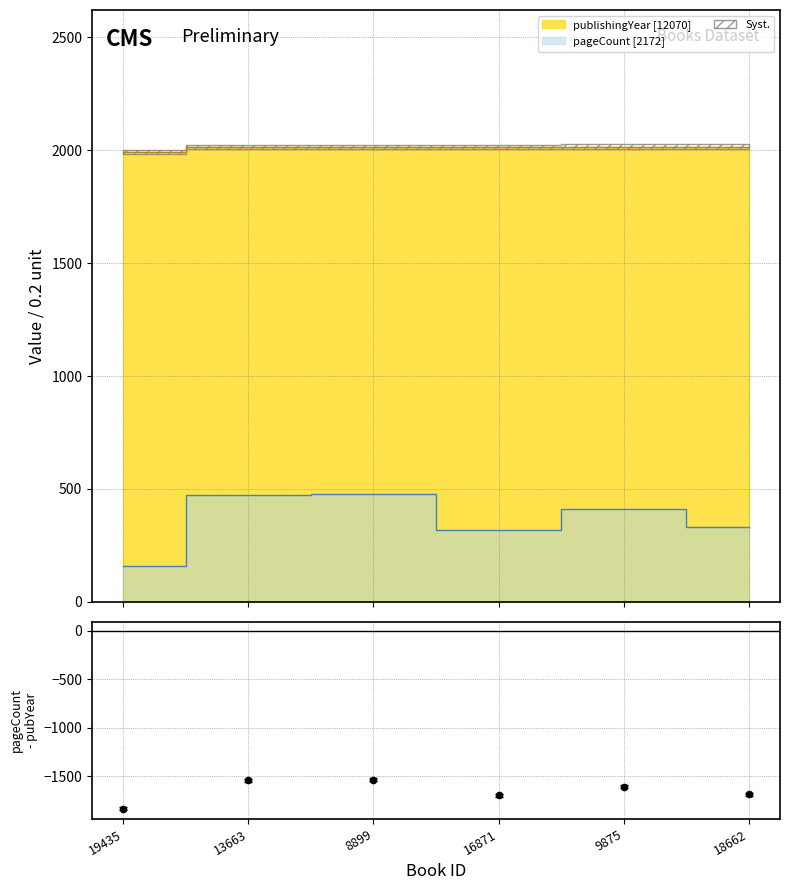

What is the change in value from 19435 to 16871?

+138